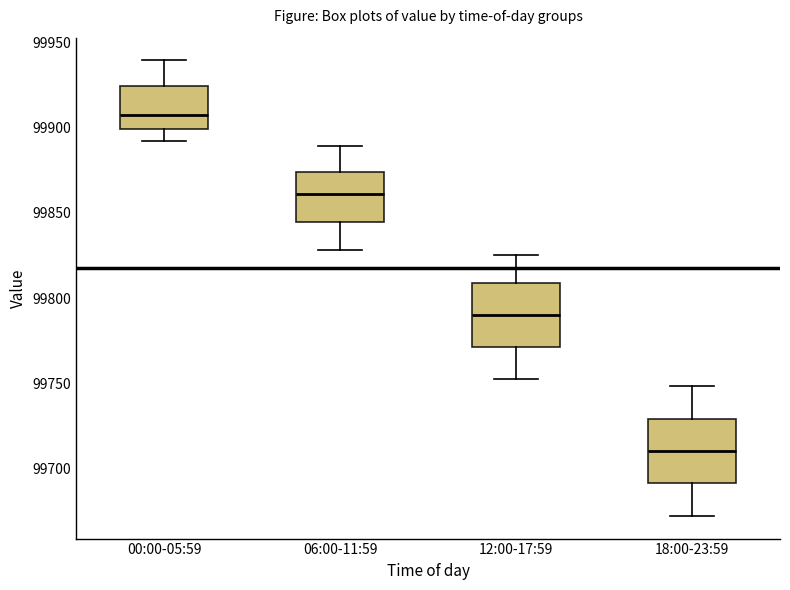

Which box's median line is the highest?

00:00-05:59